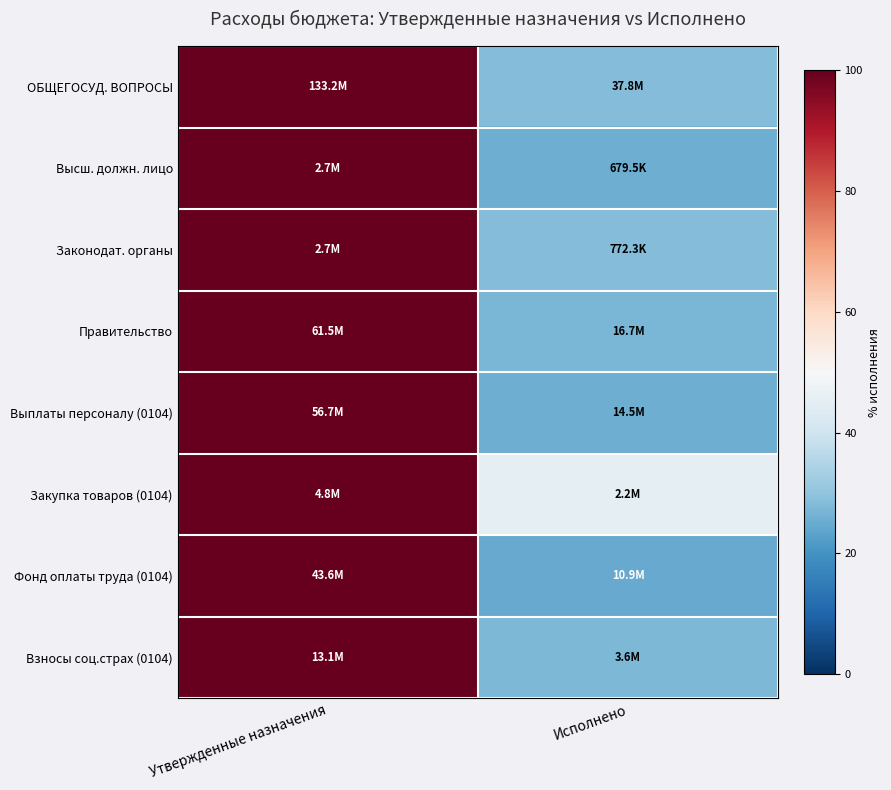

Reading left to right, list all the values displayed in this chart.

ОБЩЕГОСУД. ВОПРОСЫ: Утвержденные назначения=100.0	Исполнено=28.4
Высш. должн. лицо: Утвержденные назначения=100.0	Исполнено=25.5
Законодат. органы: Утвержденные назначения=100.0	Исполнено=28.4
Правительство: Утвержденные назначения=100.0	Исполнено=27.1
Выплаты персоналу (0104): Утвержденные назначения=100.0	Исполнено=25.6
Закупка товаров (0104): Утвержденные назначения=100.0	Исполнено=45.5
Фонд оплаты труда (0104): Утвержденные назначения=100.0	Исполнено=25.0
Взносы соц.страх (0104): Утвержденные назначения=100.0	Исполнено=27.6